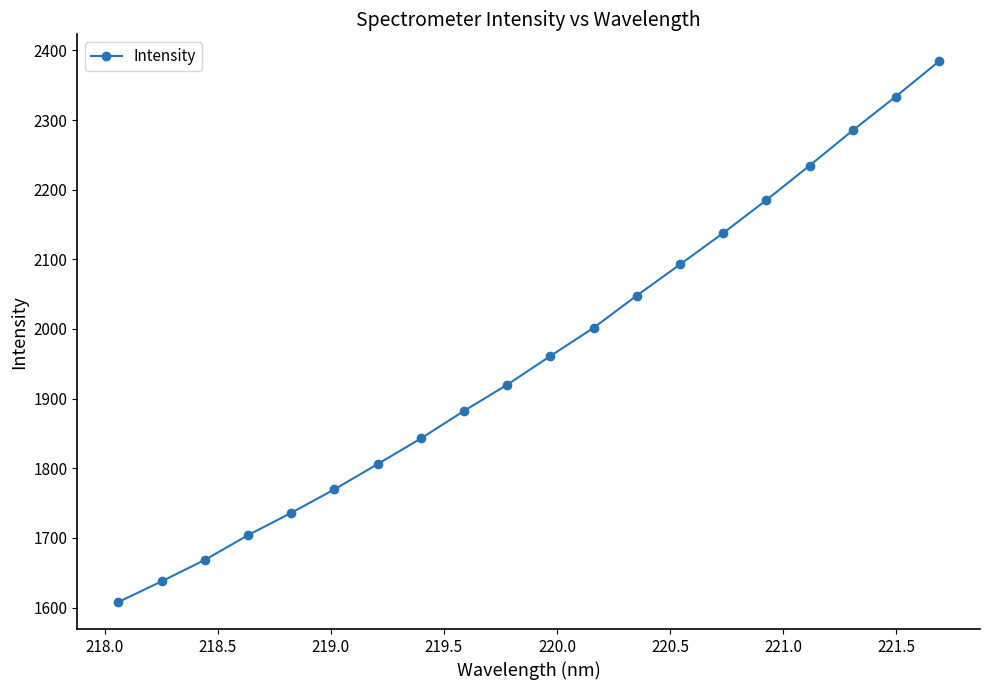

What is the sum of all values?

39239.0